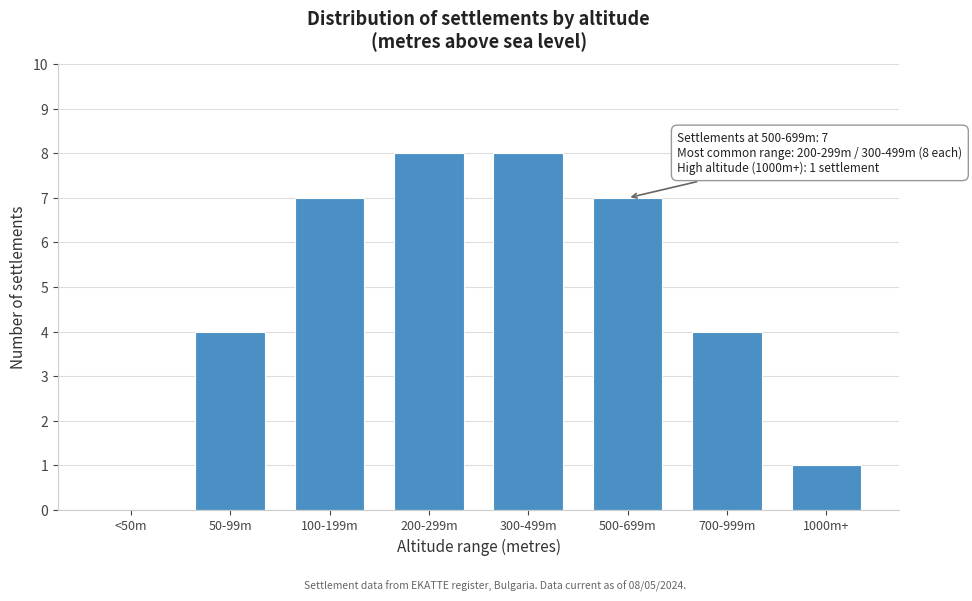

Reading left to right, list all the values displayed in this chart.

<50m=0	50-99m=4	100-199m=7	200-299m=8	300-499m=8	500-699m=7	700-999m=4	1000m+=1